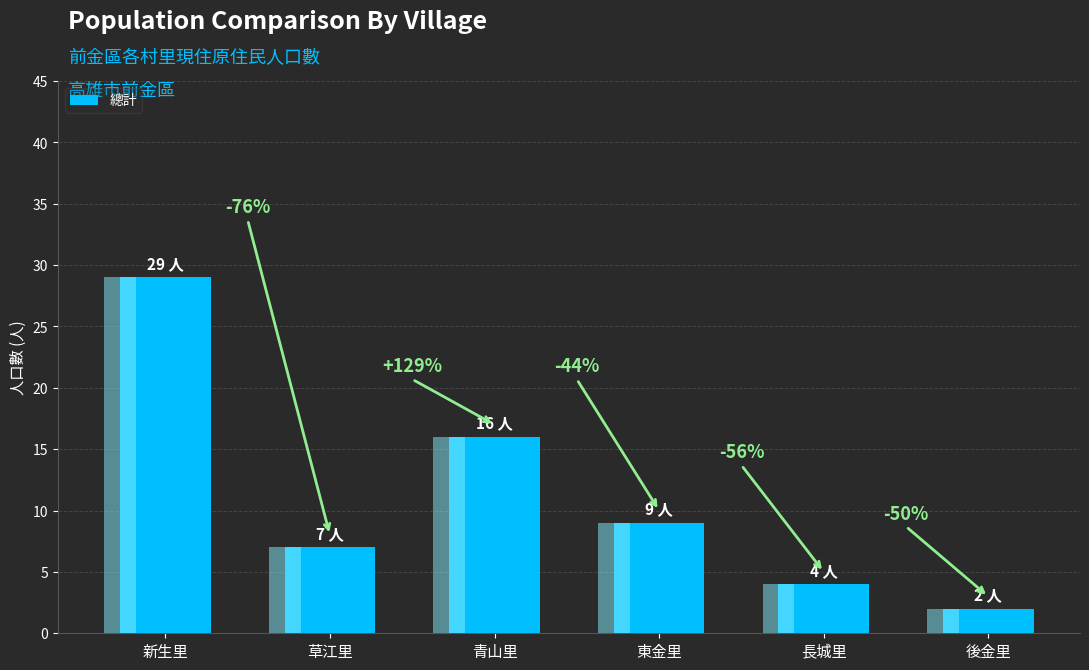

Which category has the lowest value across all series?

後金里